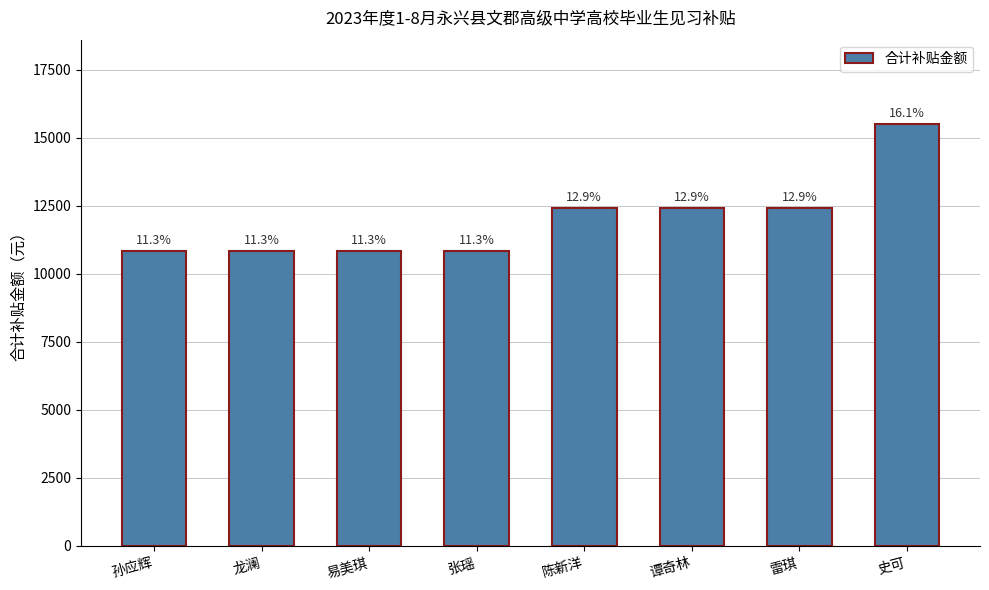

Rank the categories by value from lowest to highest.

孙应辉, 龙澜, 易美琪, 张瑶, 陈新洋, 谭奇林, 雷琪, 史可